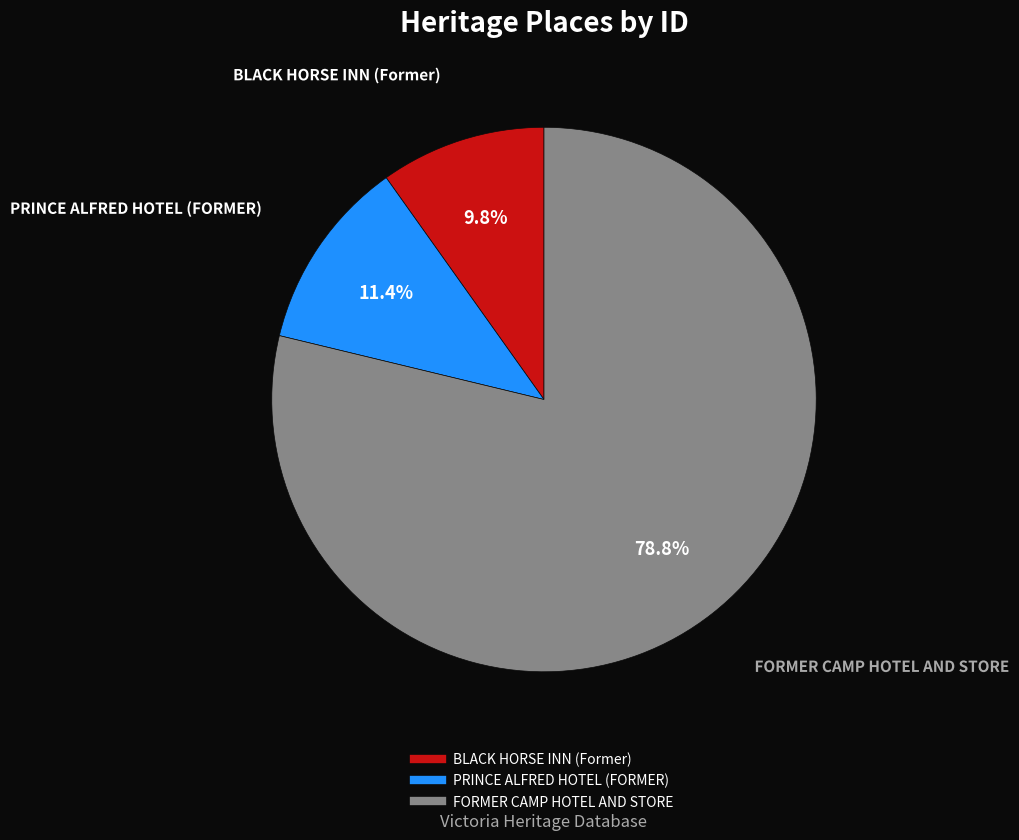

Is FORMER CAMP HOTEL AND STORE the majority of the pie?

Yes